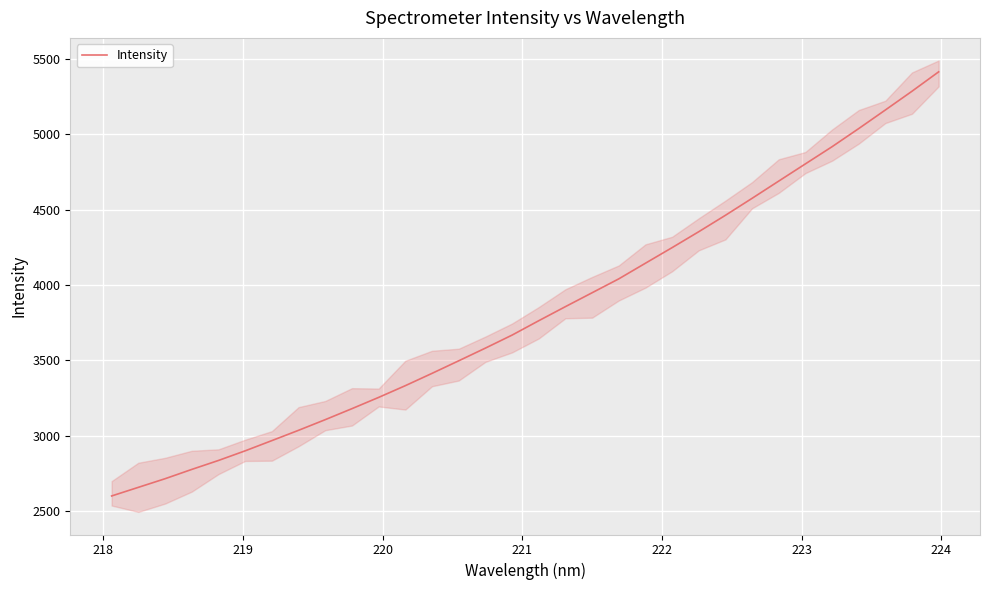

Count the number of values greater than 3762.

16